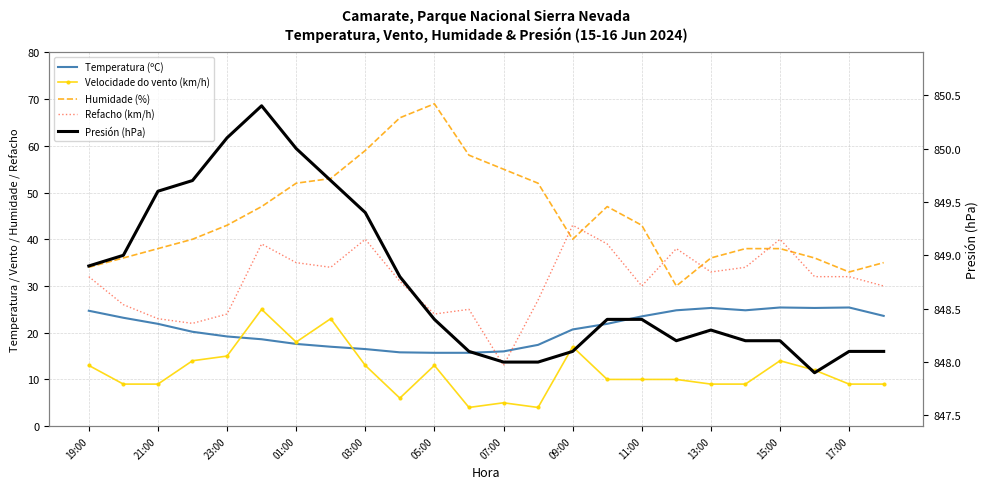

At which category is the sum across all series the highest?

05:00